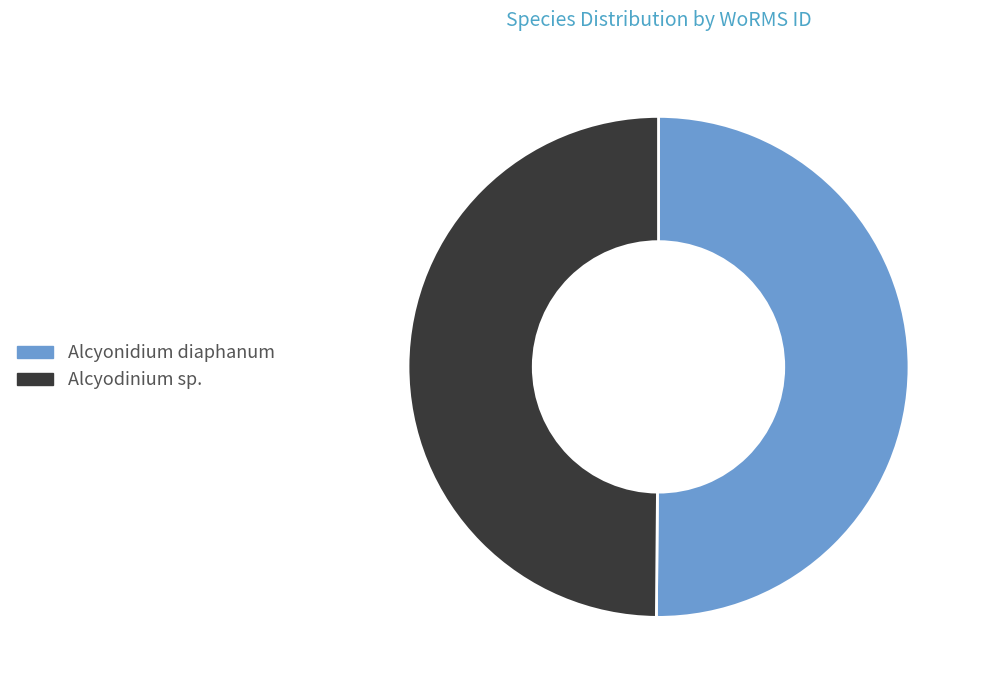

Combined, do Alcyonidium diaphanum and Alcyodinium sp. account for over 50%?

Yes